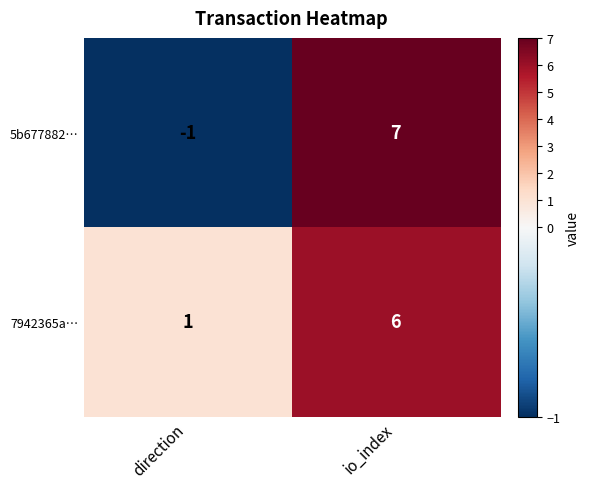

Reading right to left, what are all the values shown in this chart?

5b677882…: io_index=7	direction=-1
7942365a…: io_index=6	direction=1